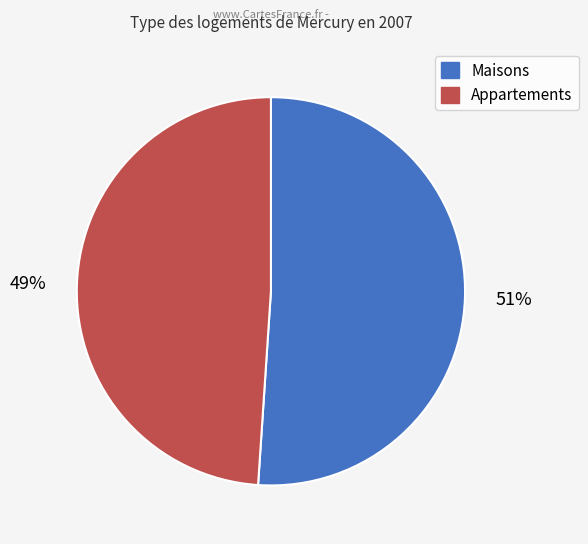

Is there a majority slice in this chart?

Yes